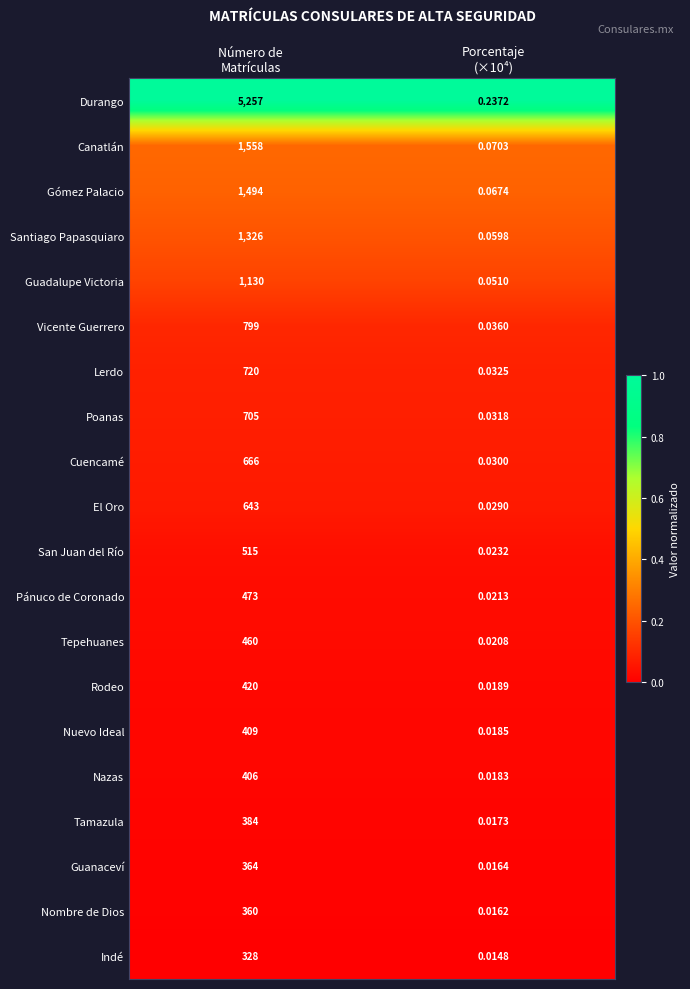

Which series has the largest total across all categories?

Durango